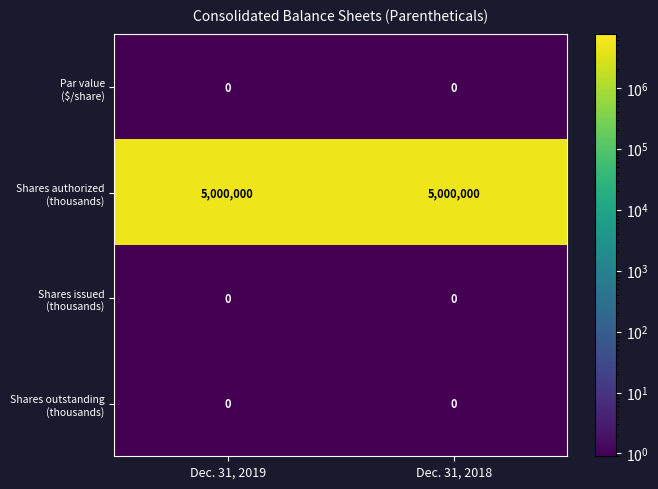

At how many categories does at least one series exceed 3681990?

2